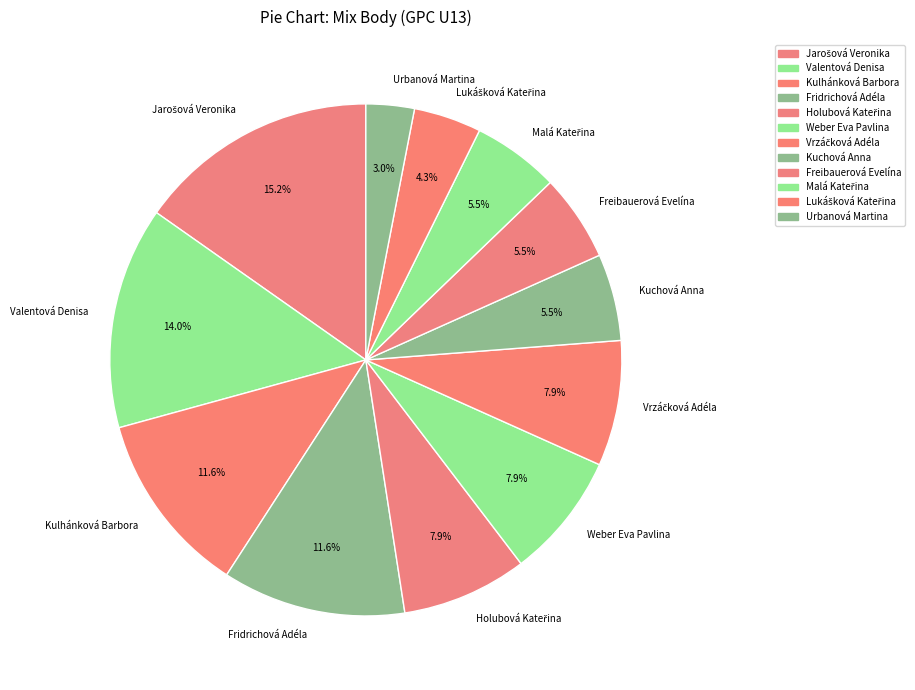

What is the ratio of the value at Kulhánková Barbora to the value at Weber Eva Pavlina?

1.5